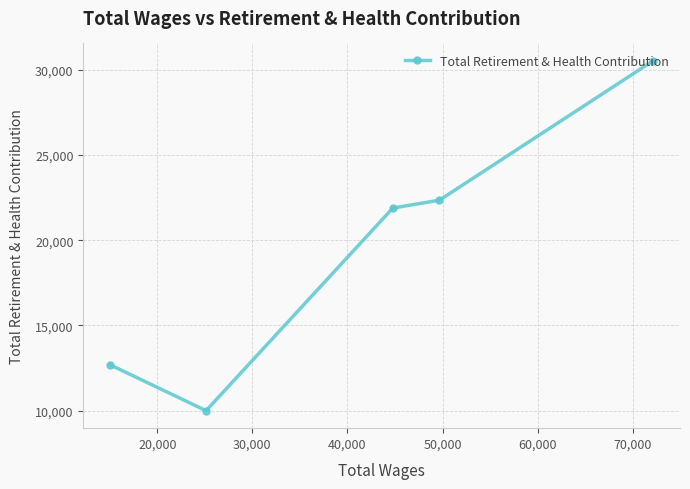

What is the minimum value shown in the chart?

9998